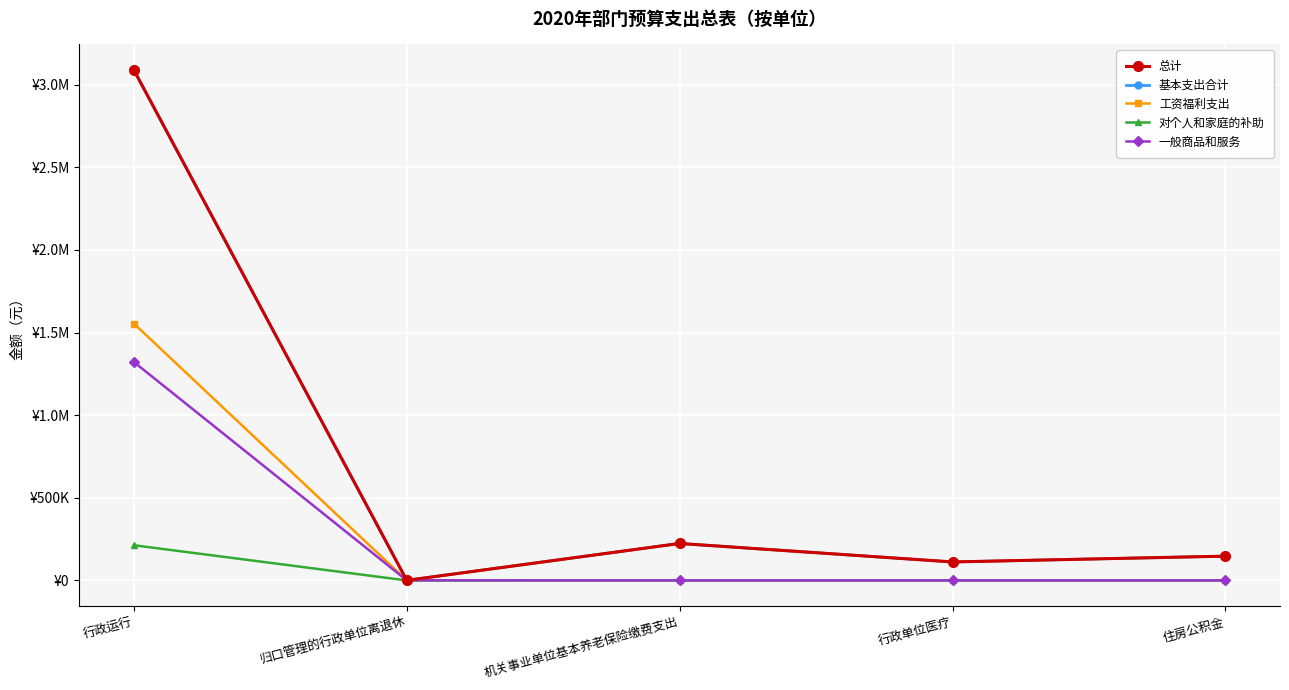

What is the sum of all 一般商品和服务 values?

1322022.0